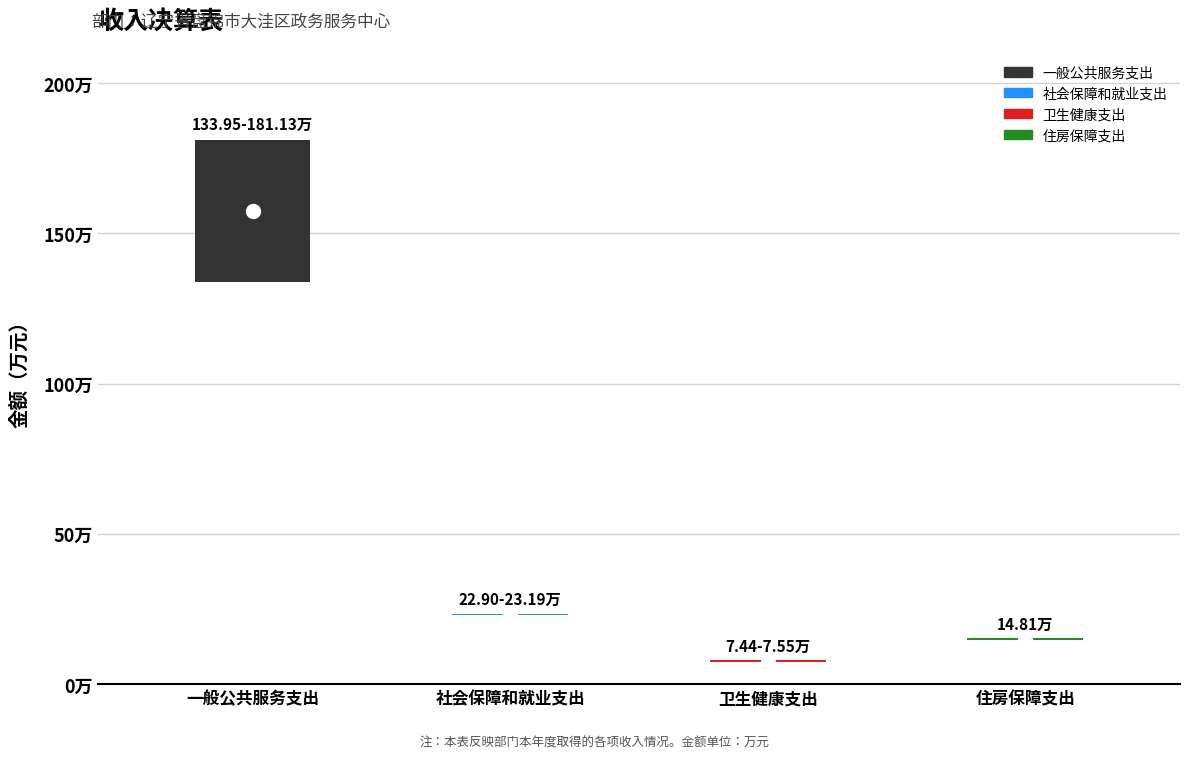

What is the maximum value for 本年收入合计?

181.1